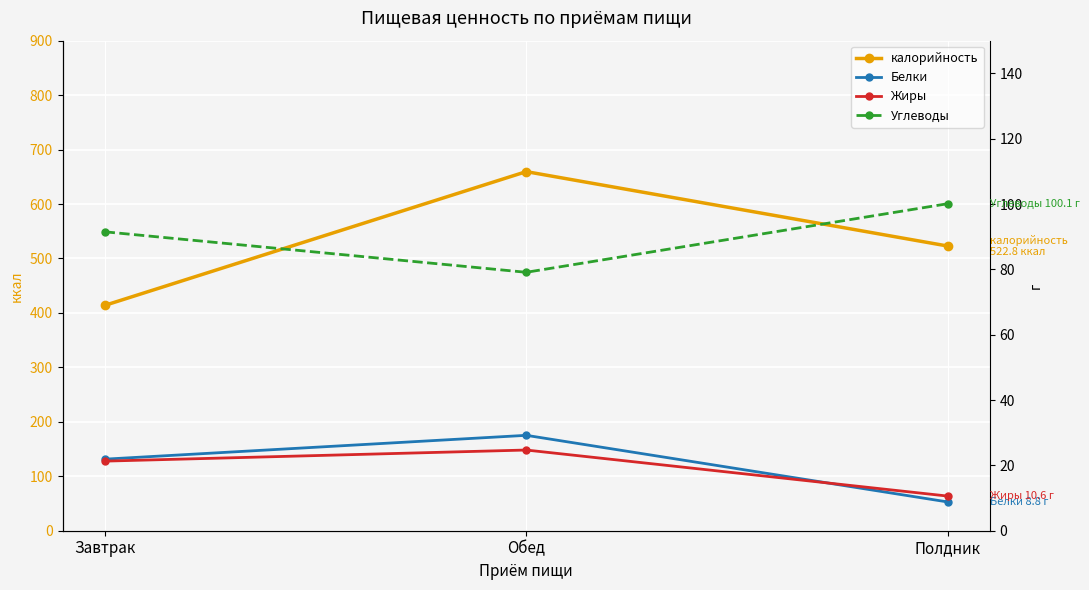

Rank the series by their maximum value, from lowest to highest.

Жиры, Белки, Углеводы, калорийность